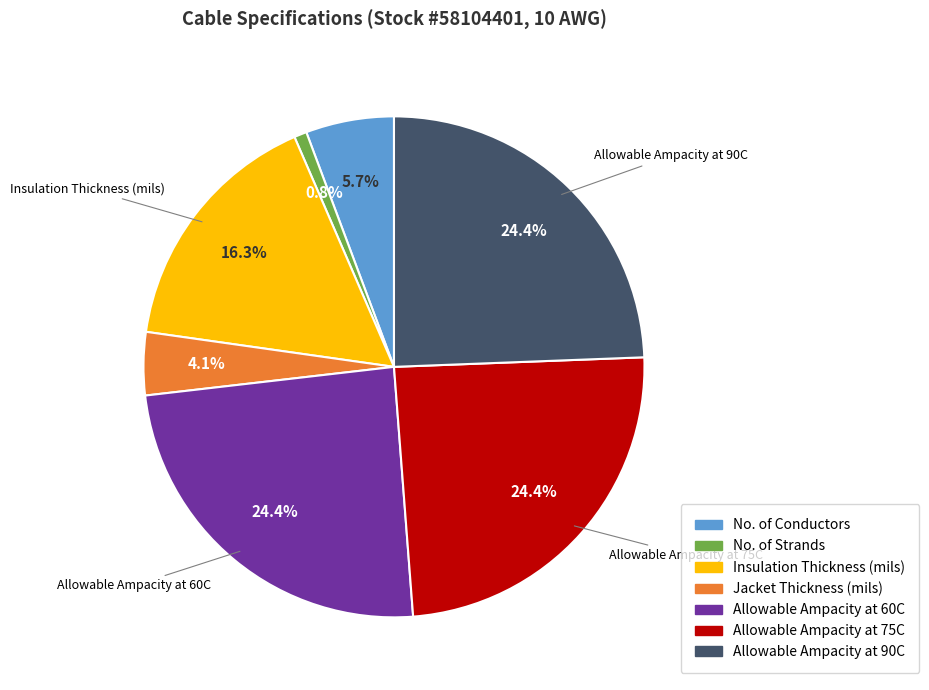

How many segments does this pie chart have?

7